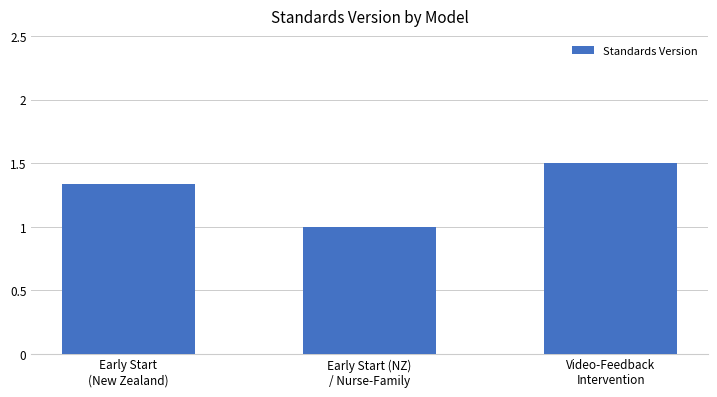

How many distinct data groups are displayed?

1